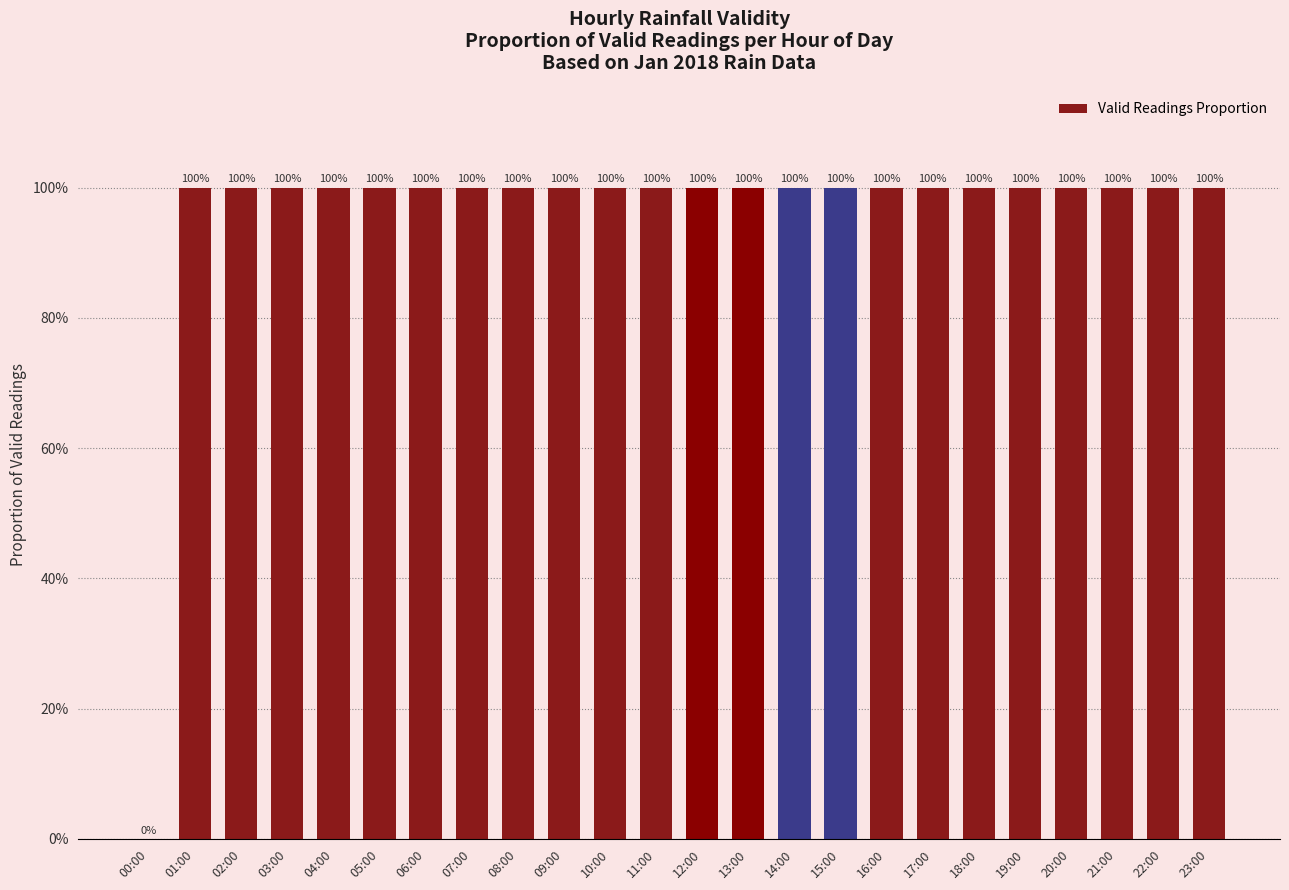

What value does the data have at 02:00?

1